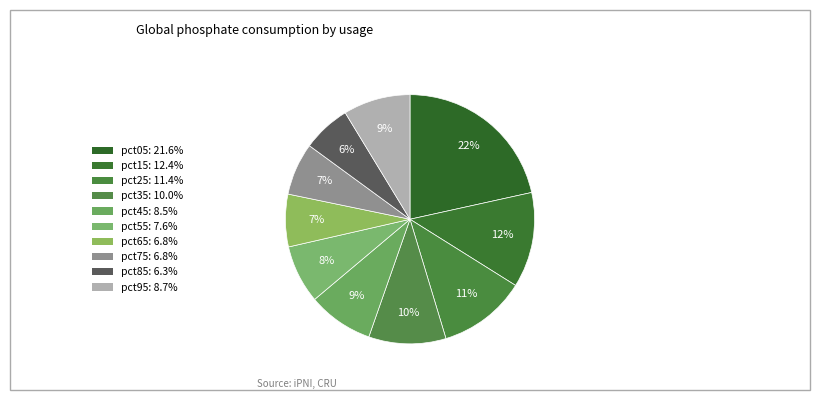

Count the number of slices in the pie.

10